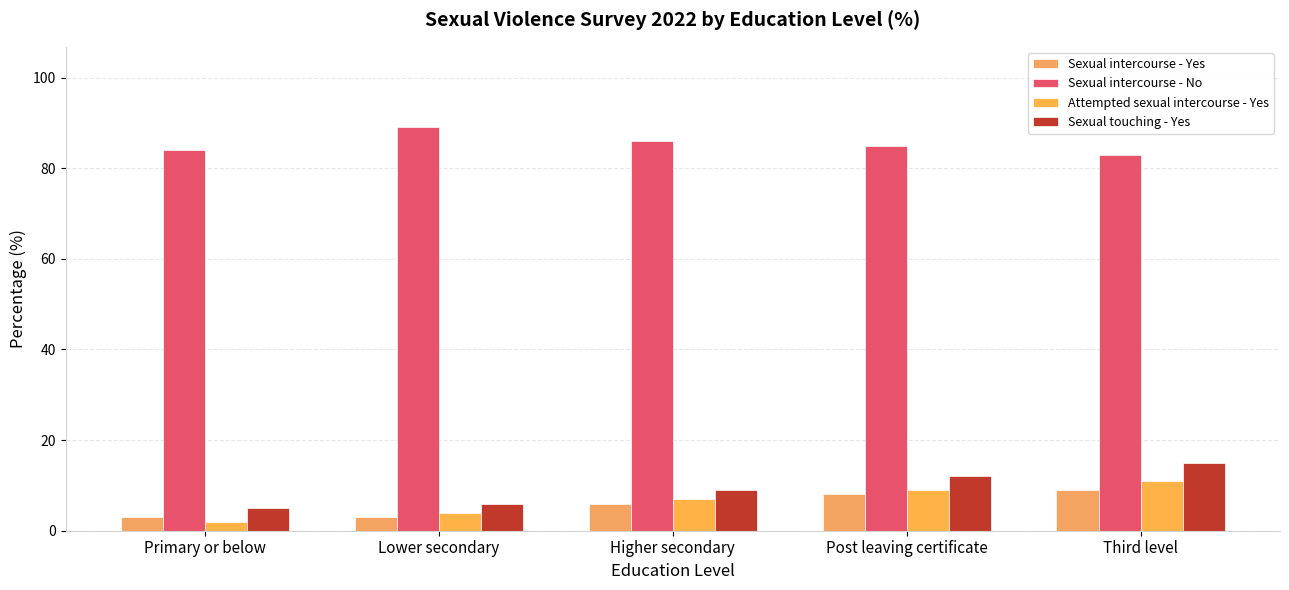

What is the label of the 2nd bar from the left?

Lower secondary